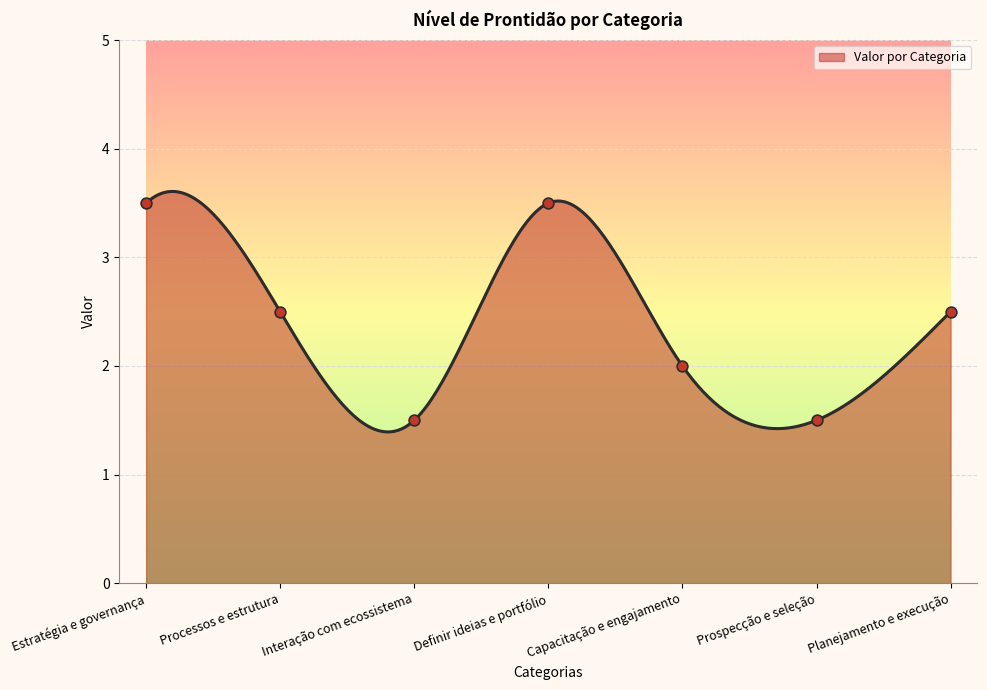

Between Interação com ecossistema and Processos e estrutura, which is larger?

Processos e estrutura